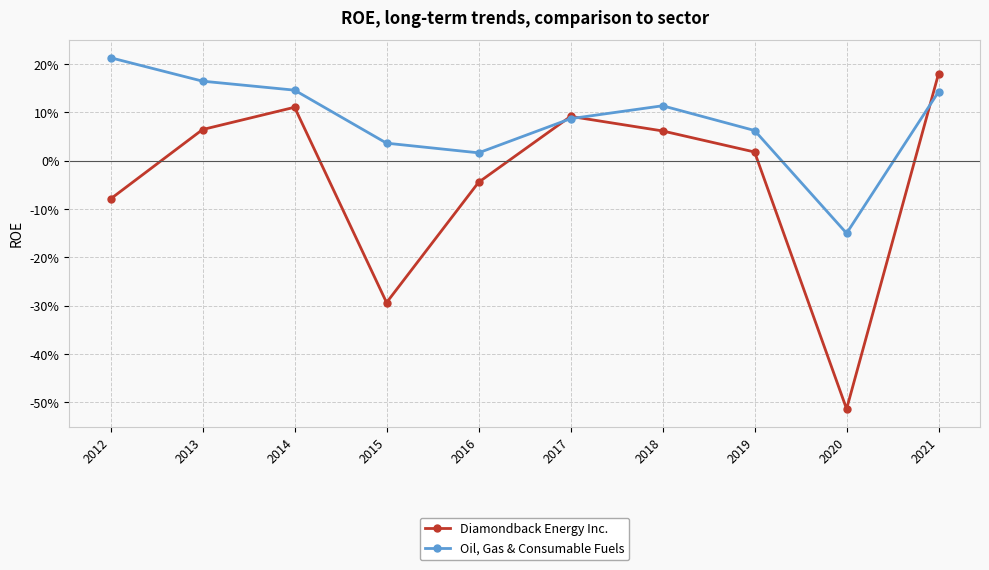

At which label does Diamondback Energy Inc. reach its peak?

2021